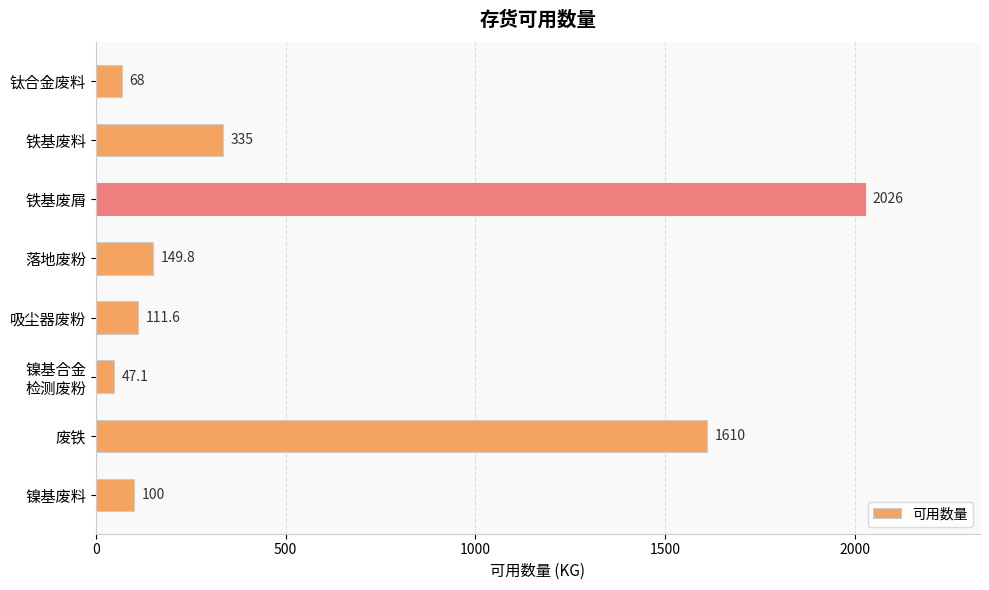

Does the chart contain any negative values?

No